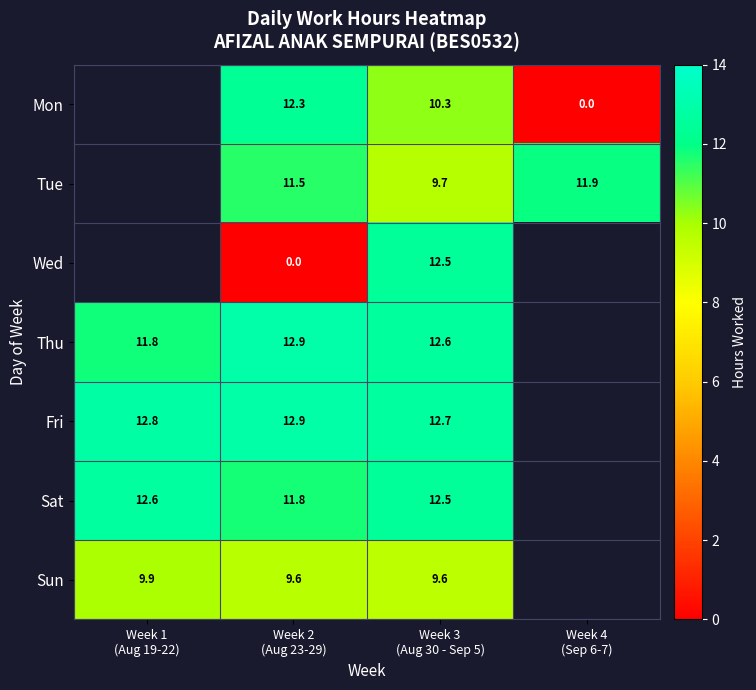

How many data points does each series have?

4